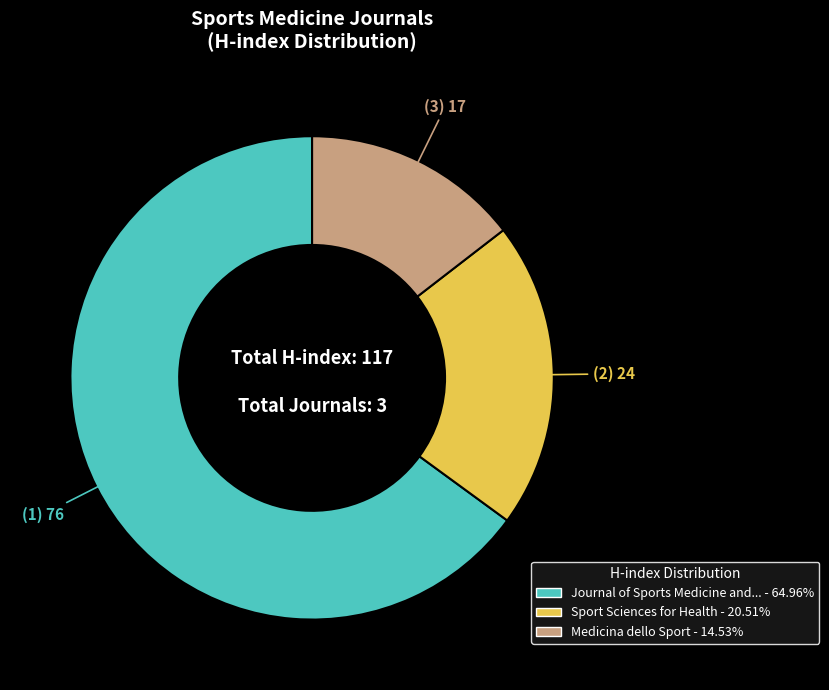

Is there any slice that represents more than half of the pie?

Yes